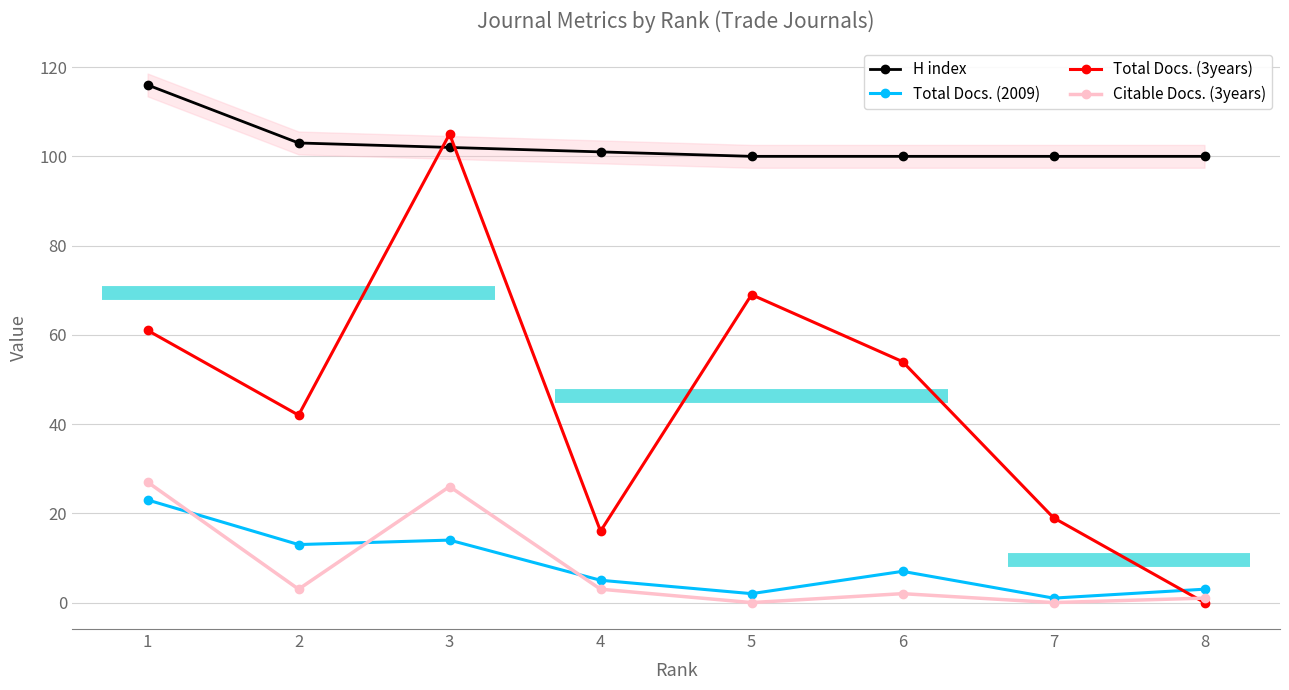

How many distinct data groups are displayed?

4